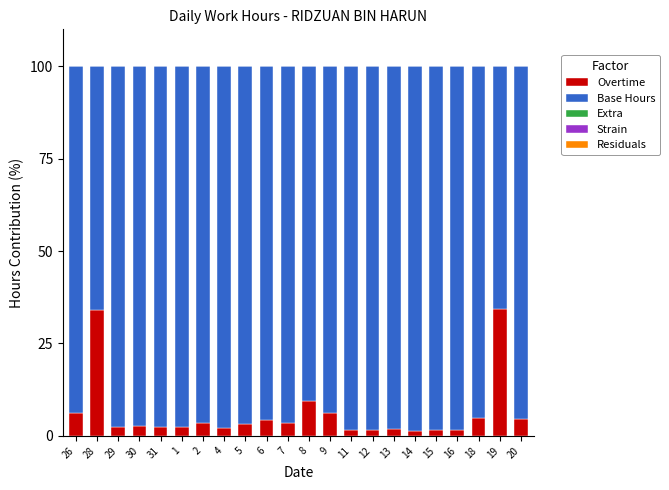

What is the total value across all series at 26?

100.0